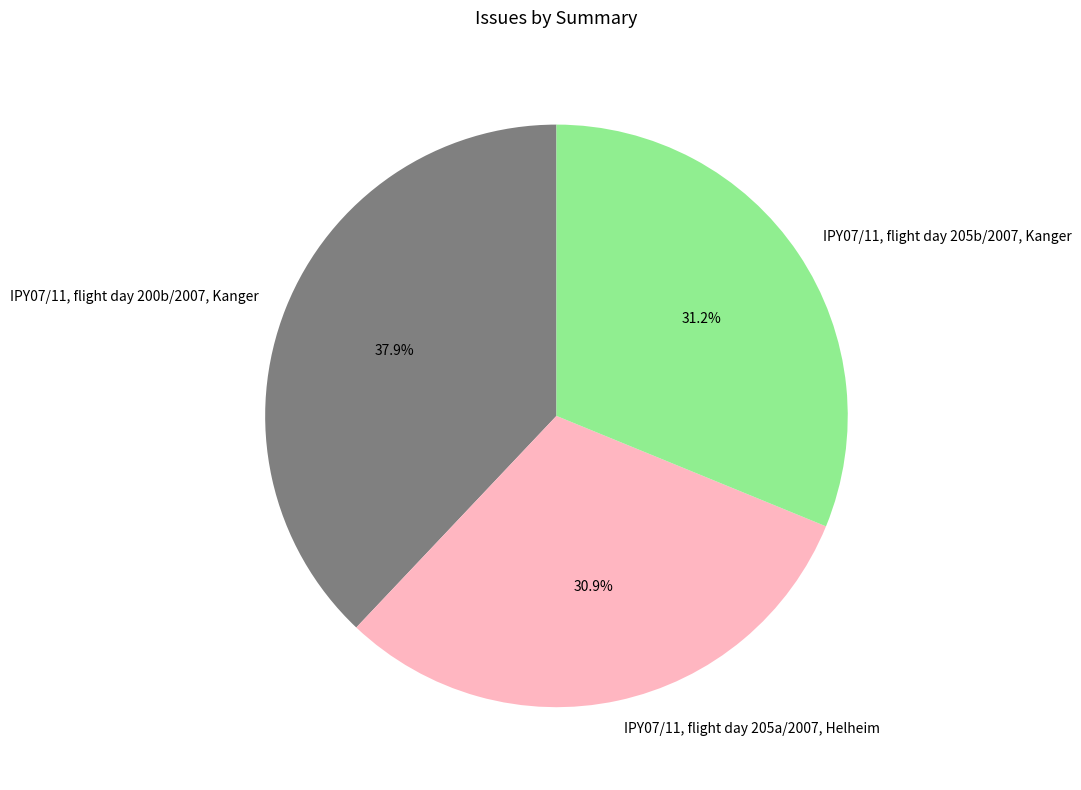

The IPY07/11, flight day 205a/2007, Helheim slice represents 45% of the pie. True or false?

False